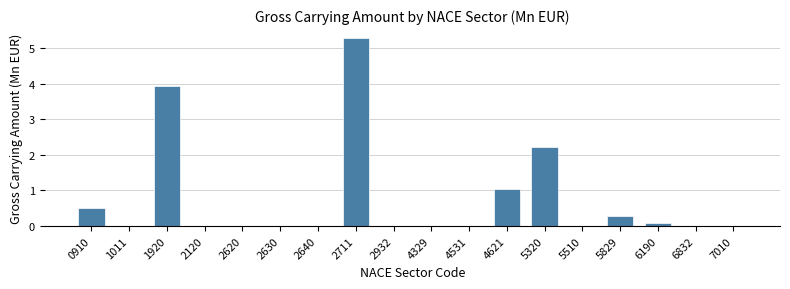

What is the greatest value displayed?

5.3